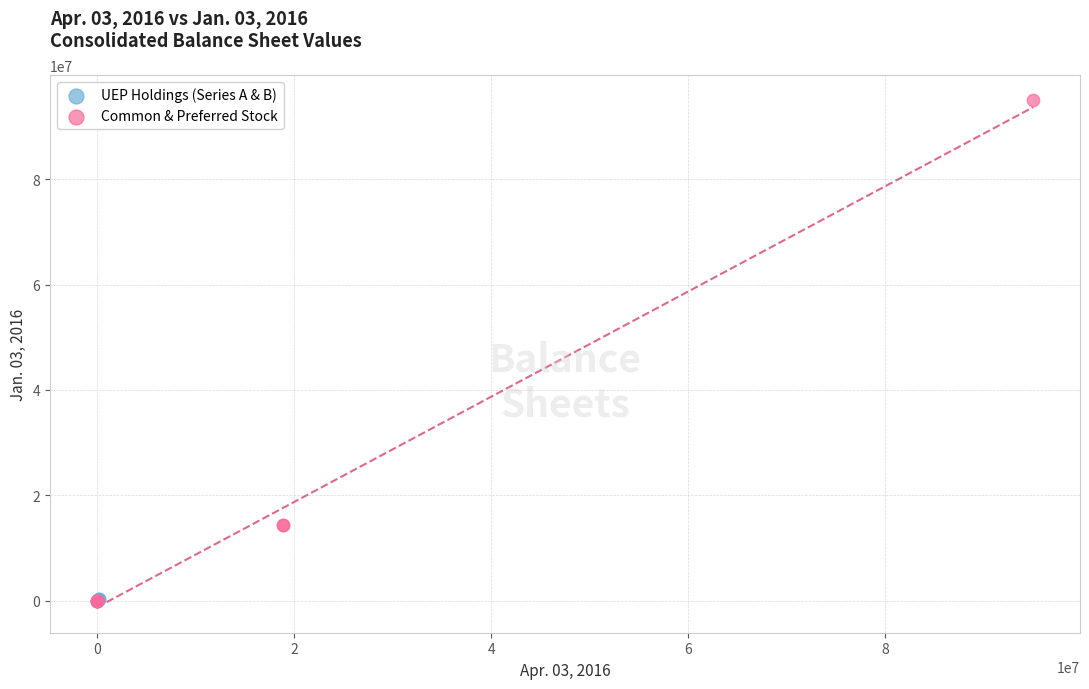

Which series has the widest spread of Y values?

Common & Preferred Stock